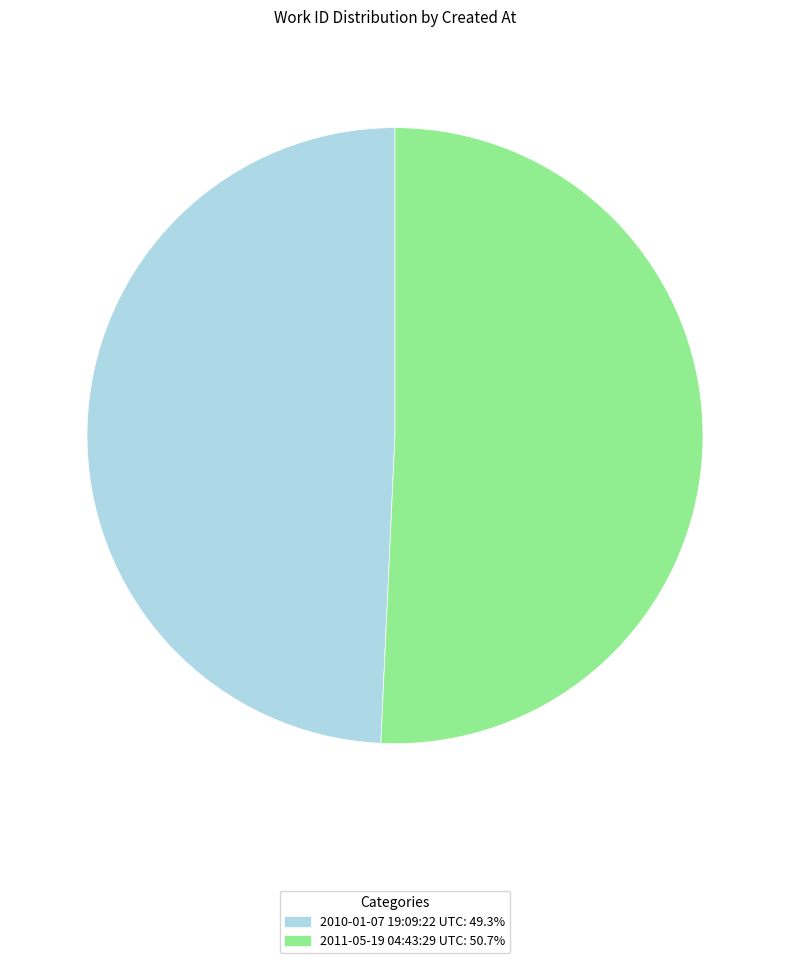

Between 2010-01-07 19:09:22 UTC and 2011-05-19 04:43:29 UTC, which is larger?

2011-05-19 04:43:29 UTC